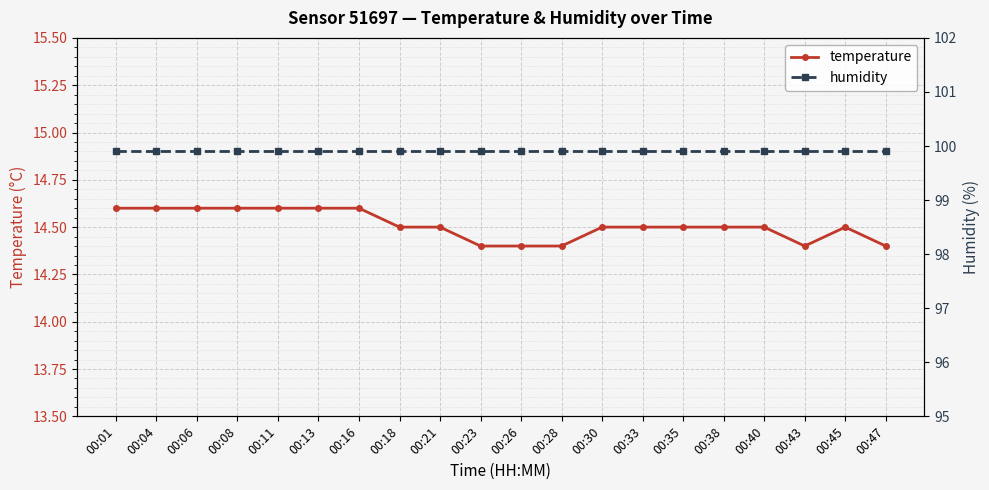

The value of humidity at 00:33 is 99.9. True or false?

True